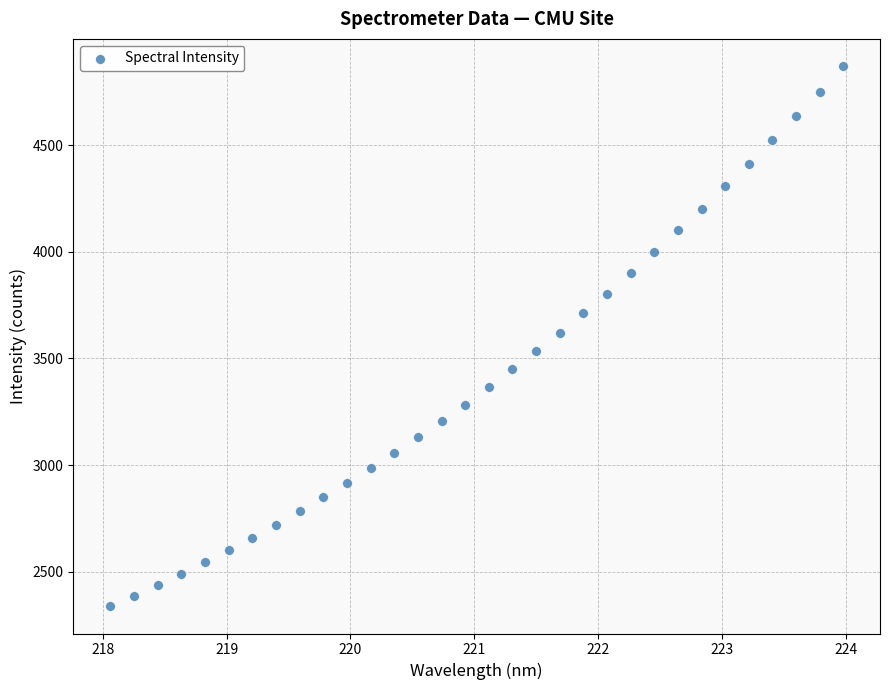

What is the range of X values (max minus min)?

5.9